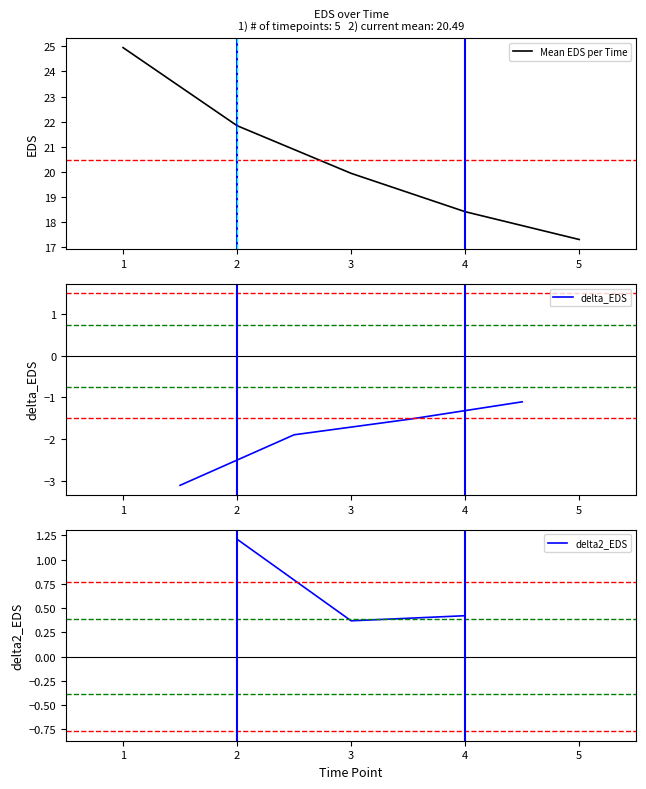

What is the minimum value shown in the chart?

17.3